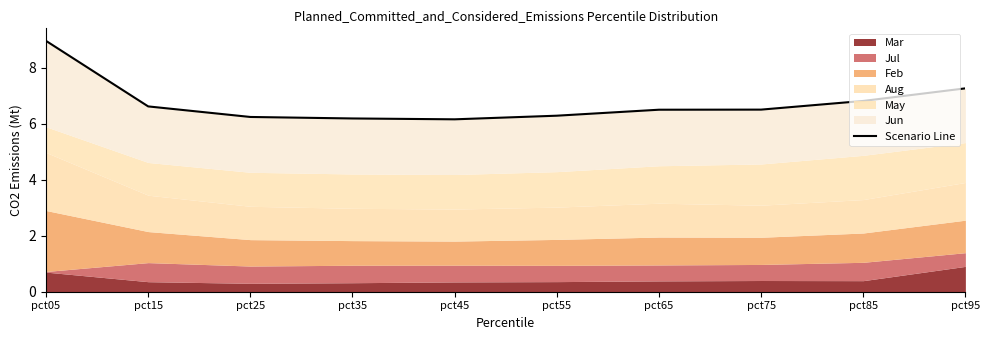

The value at pct45 is 2.3. True or false?

False